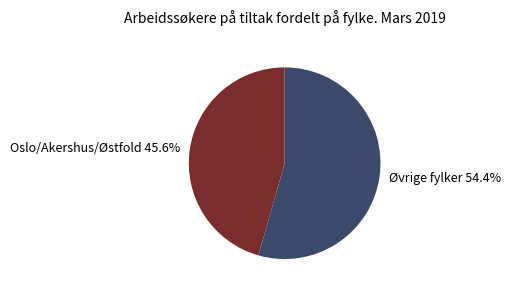

What is the smallest slice in the pie chart?

Oslo/Akershus/Østfold